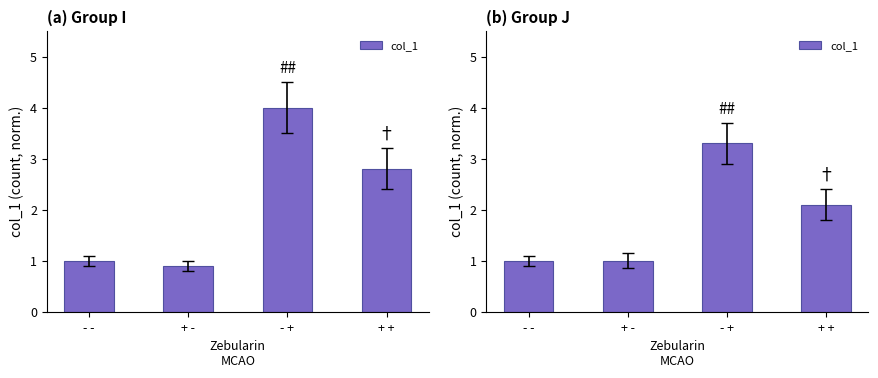

What is the sum of all values?

7.4